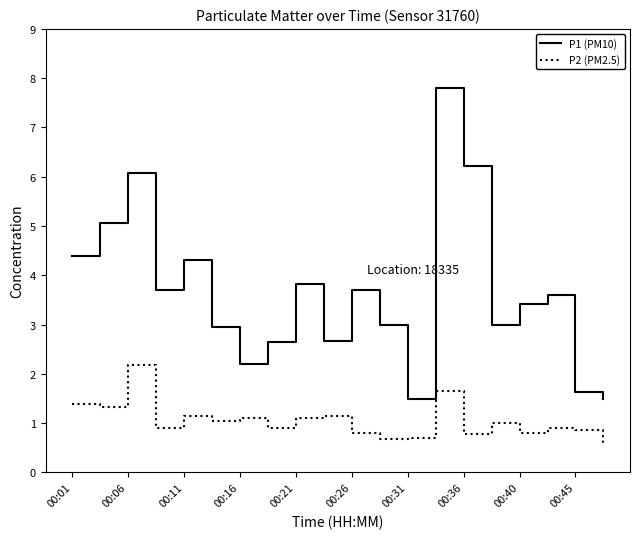

True or false: P2 (PM2.5) and P1 (PM10) cross at least once.

False